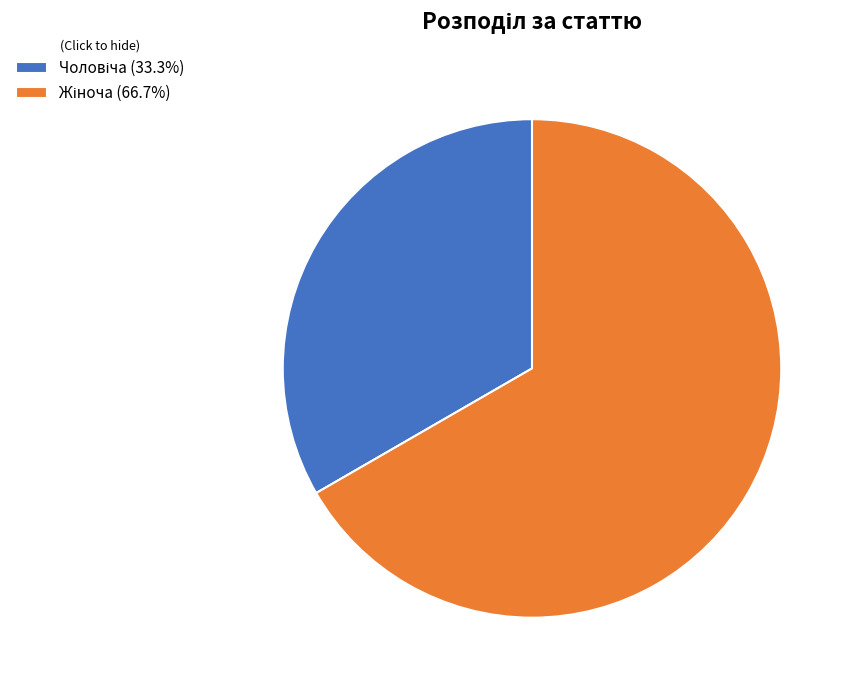

Does any single category account for the majority?

Yes